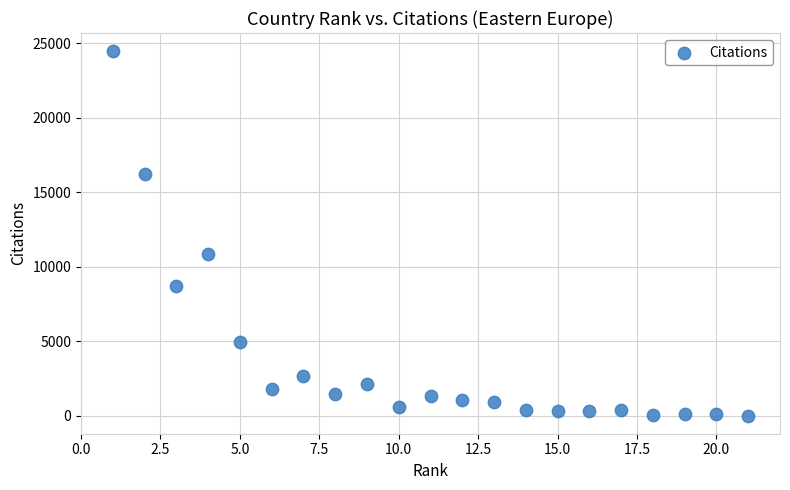

What is the range of X values (max minus min)?

20